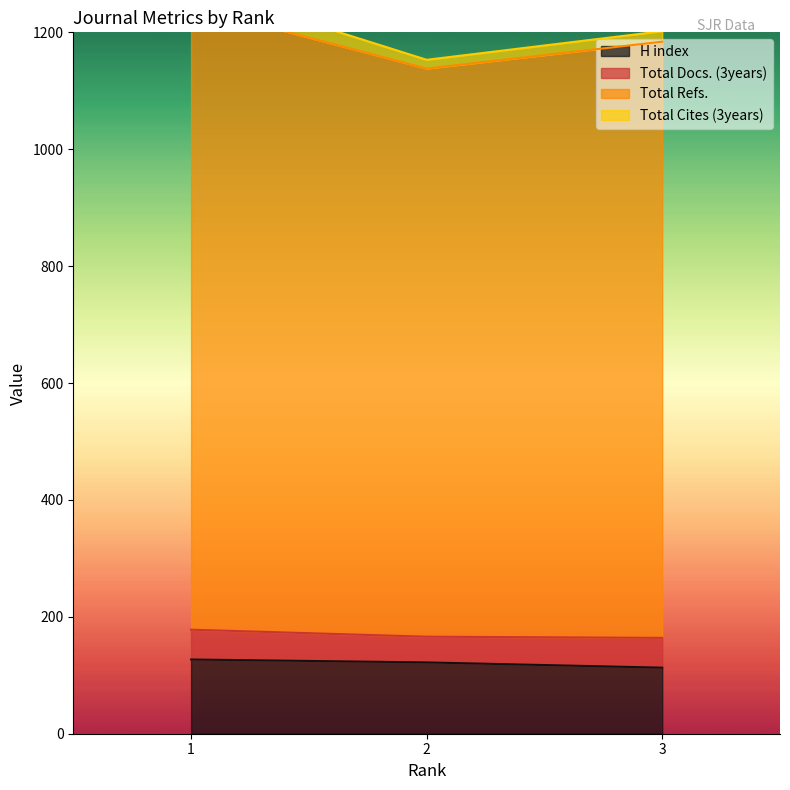

The value of H index at 1 is 190. True or false?

False